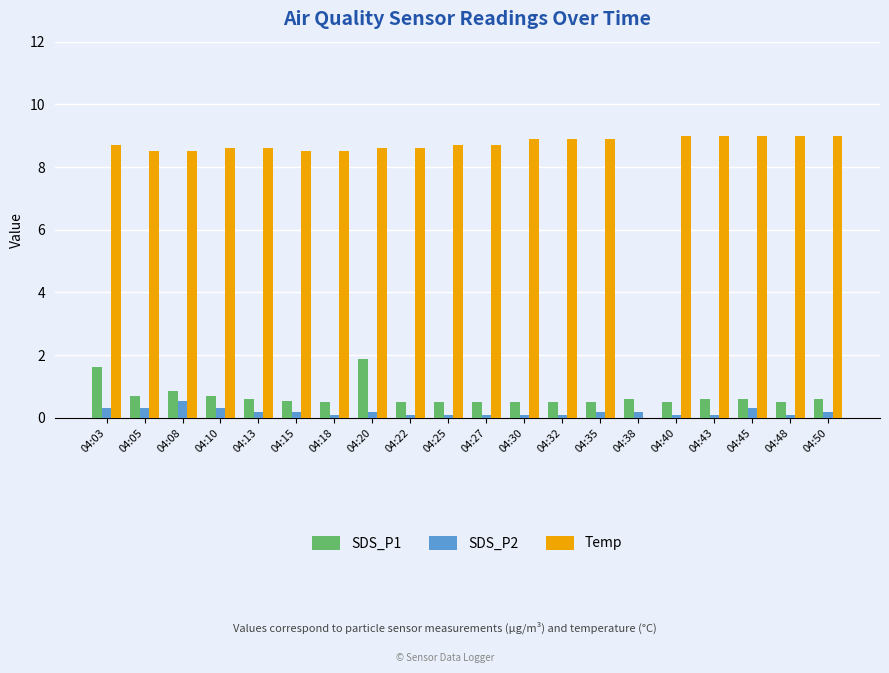

Reading left to right, transcribe all the data shown in this chart.

SDS_P1: 04:03=1.6	04:05=0.7	04:08=0.9	04:10=0.7	04:13=0.6	04:15=0.5	04:18=0.5	04:20=1.9	04:22=0.5	04:25=0.5	04:27=0.5	04:30=0.5	04:32=0.5	04:35=0.5	04:38=0.6	04:40=0.5	04:43=0.6	04:45=0.6	04:48=0.5	04:50=0.6
SDS_P2: 04:03=0.3	04:05=0.3	04:08=0.5	04:10=0.3	04:13=0.2	04:15=0.2	04:18=0.1	04:20=0.2	04:22=0.1	04:25=0.1	04:27=0.1	04:30=0.1	04:32=0.1	04:35=0.2	04:38=0.2	04:40=0.1	04:43=0.1	04:45=0.3	04:48=0.1	04:50=0.2
Temp: 04:03=8.7	04:05=8.5	04:08=8.5	04:10=8.6	04:13=8.6	04:15=8.5	04:18=8.5	04:20=8.6	04:22=8.6	04:25=8.7	04:27=8.7	04:30=8.9	04:32=8.9	04:35=8.9	04:38=0.0	04:40=9.0	04:43=9.0	04:45=9.0	04:48=9.0	04:50=9.0